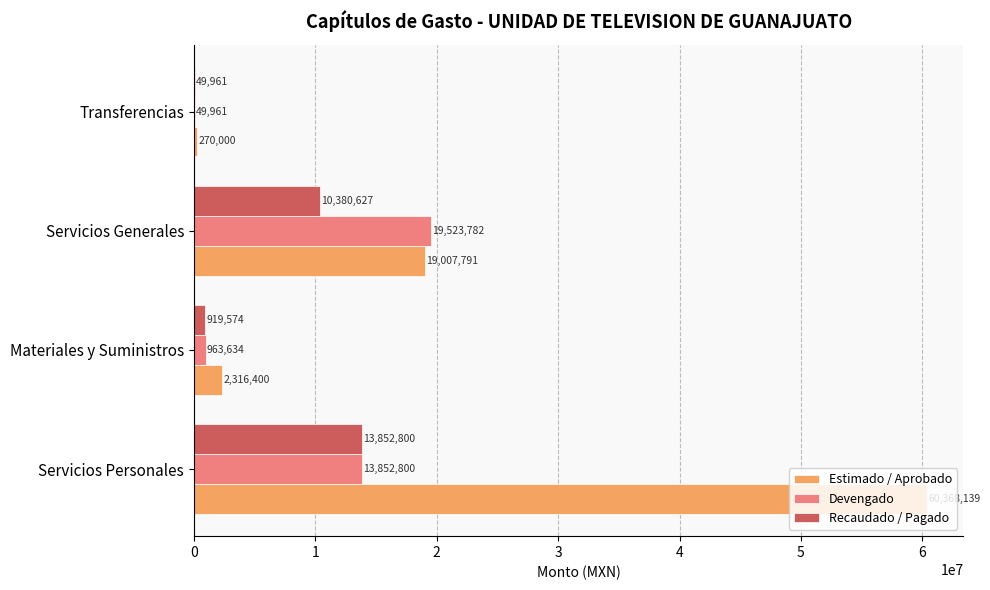

At which label is Recaudado / Pagado closest to 6951380?

Servicios Generales